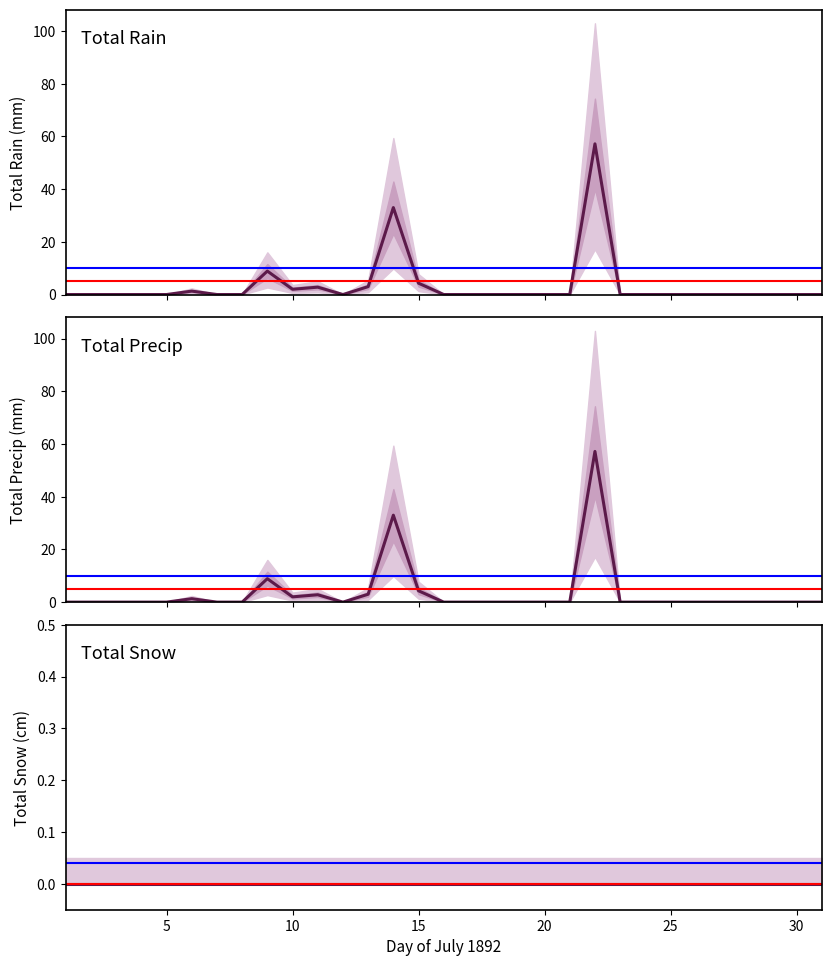

What are all the series names shown in the legend?

Total Rain (mm), Total Precip (mm), Total Snow (cm)